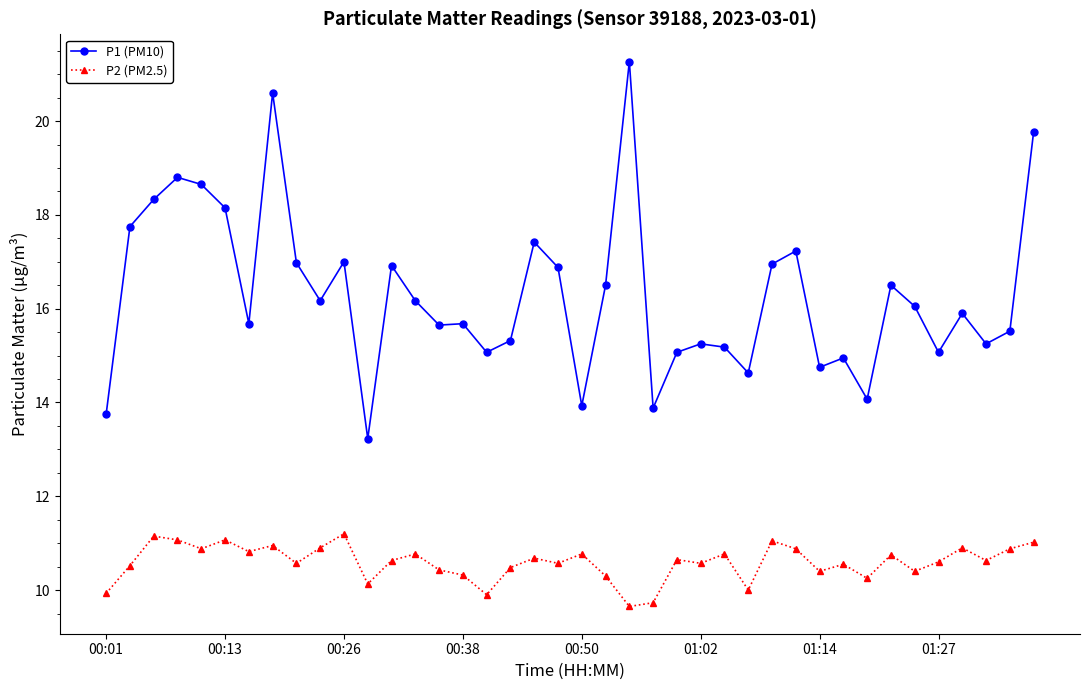

What is the smallest value displayed?

9.7